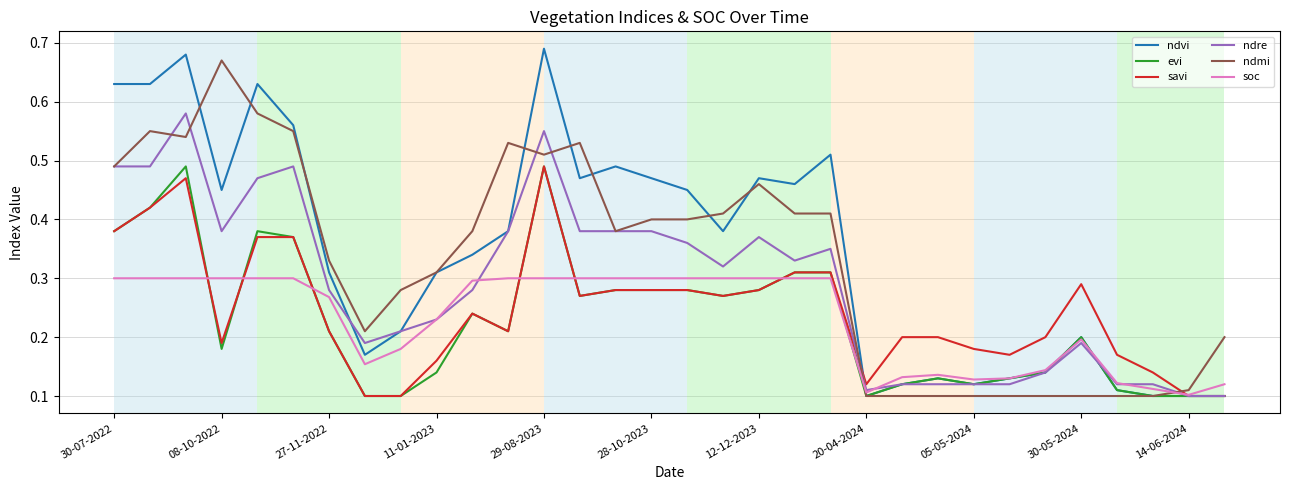

True or false: savi and ndvi cross at least once.

True